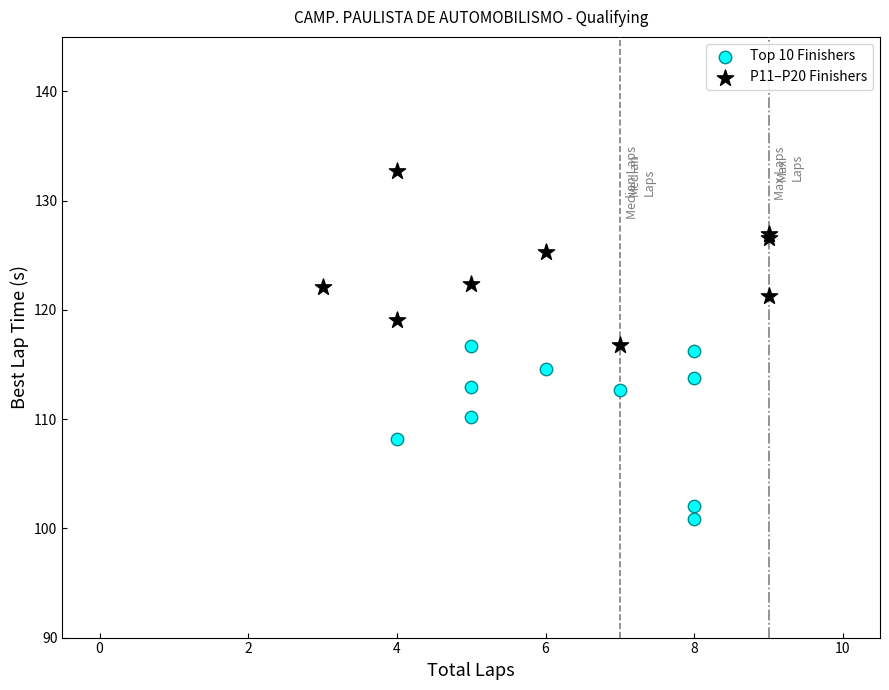

What are all the series names shown in the legend?

Top 10 Finishers, P11–P20 Finishers